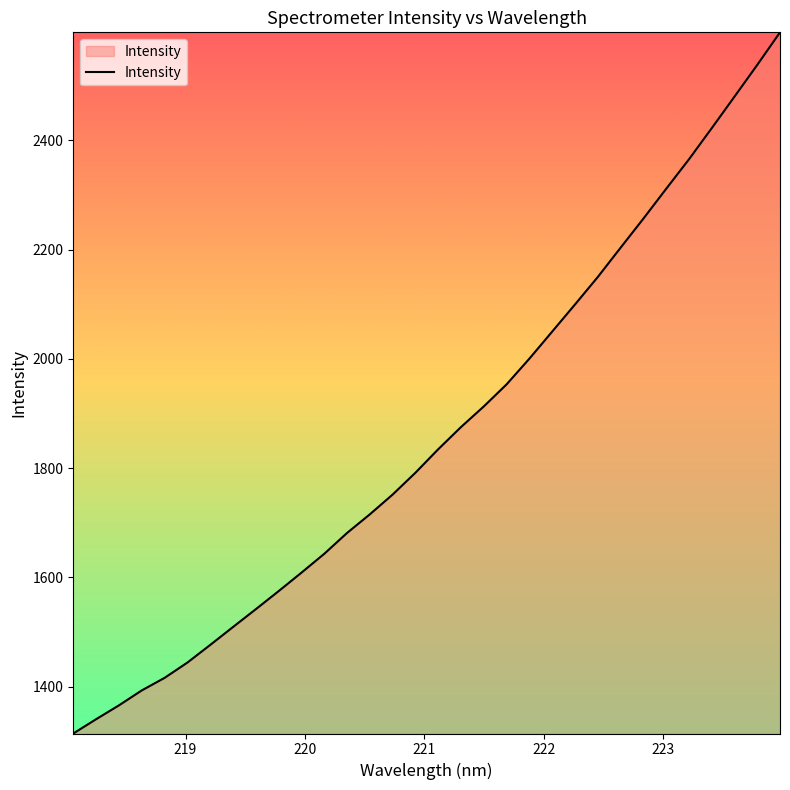

Count the number of categories in the chart.

32